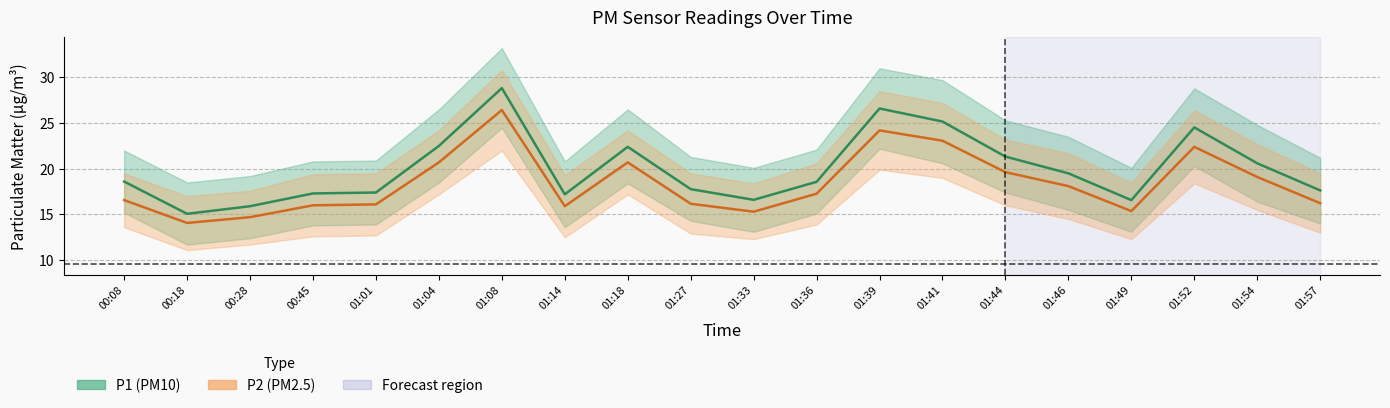

Where is P1 nearest to the value 21?

01:44